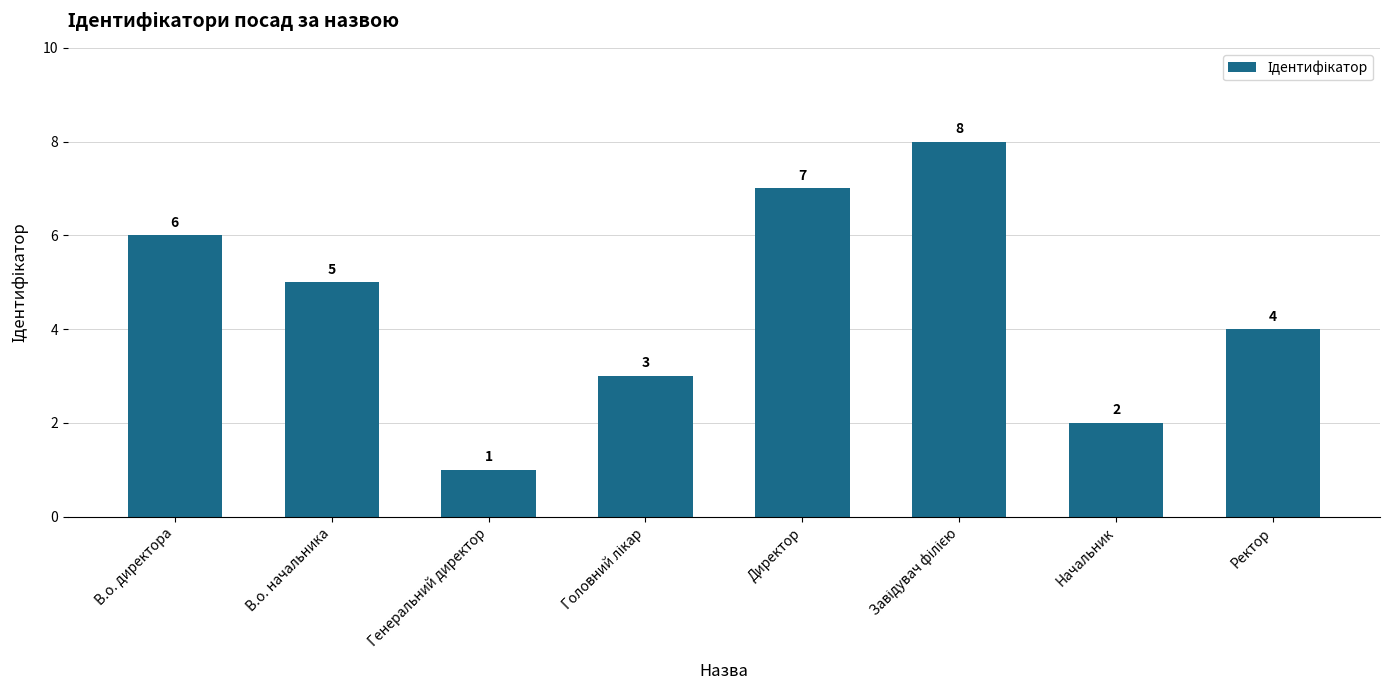

Where is the data nearest to the value 4?

Ректор